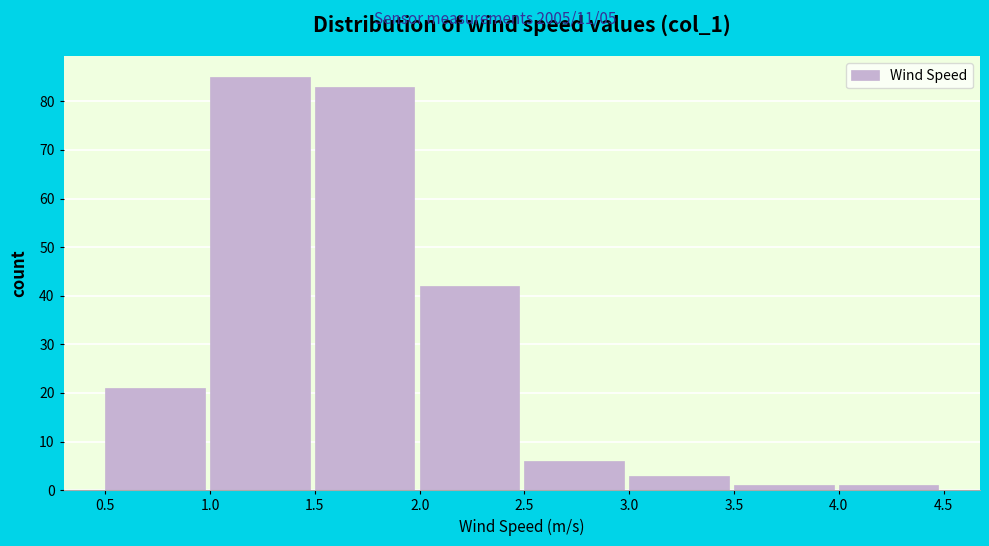

Which range on the x-axis has the tallest bar?

1.0 to 1.5